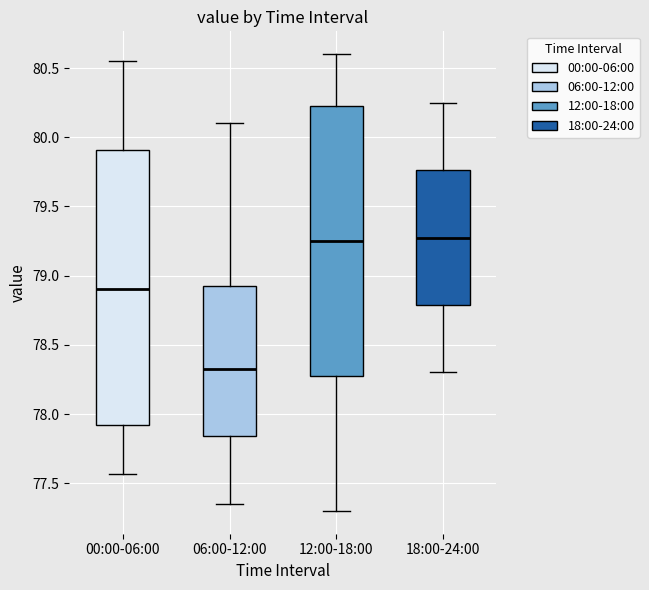

Reading left to right, read every box against the y-axis: the position of its median line, the range the box covers, and the ends of its whiskers. The values are not printed on the chart, so give them approximately, as read against the axis.

00:00-06:00: median 78.90, box 77.90 to 79.90, whiskers 77.55 to 80.55
06:00-12:00: median 78.35, box 77.85 to 78.95, whiskers 77.35 to 80.10
12:00-18:00: median 79.25, box 78.30 to 80.25, whiskers 77.30 to 80.60
18:00-24:00: median 79.30, box 78.80 to 79.75, whiskers 78.30 to 80.25